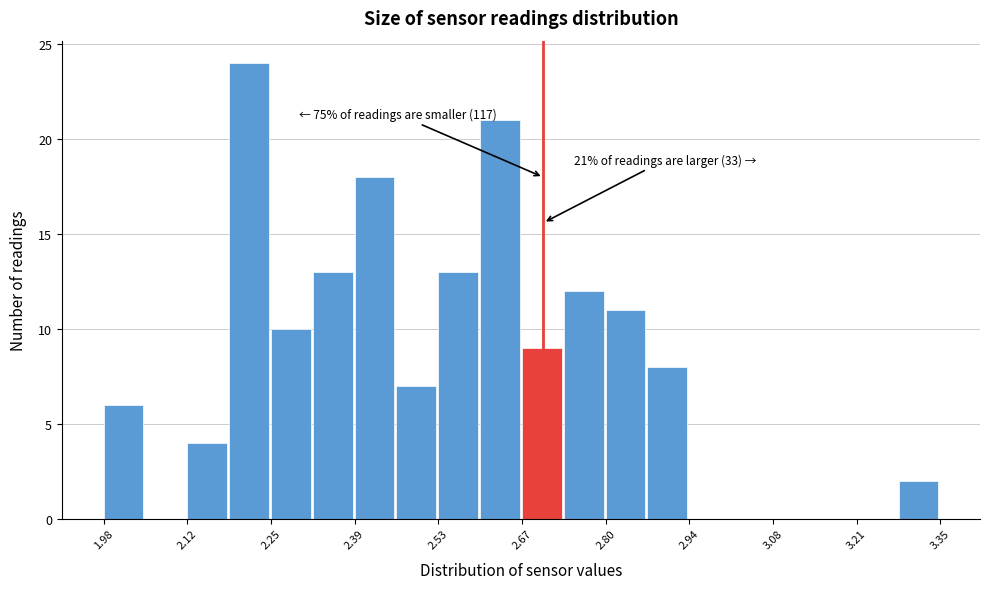

Around what value on the x-axis is the tallest bar? Give the approximate position of its centre, as read against the axis.

2.22